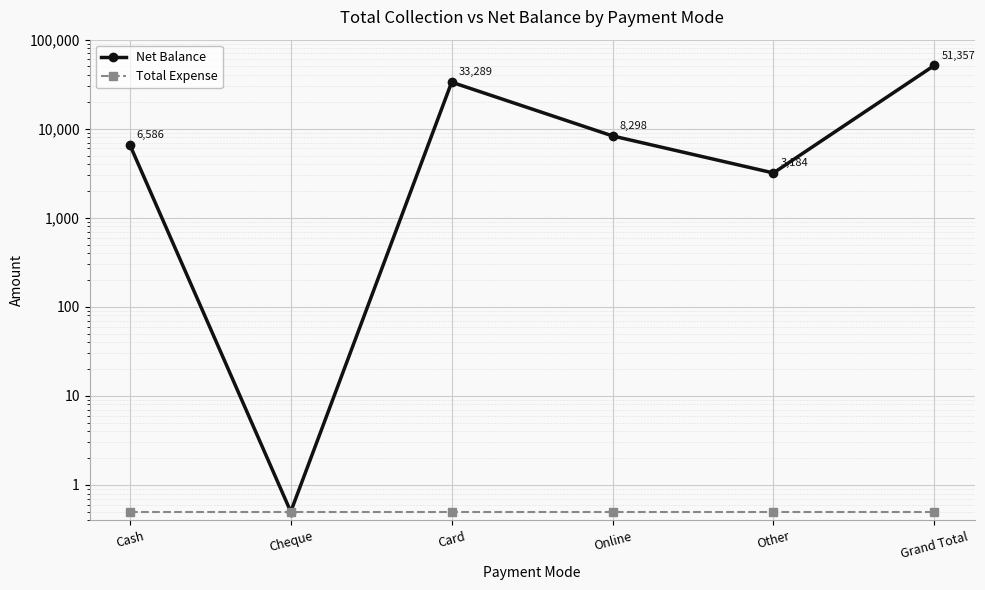

Reading right to left, transcribe all the data shown in this chart.

Net Balance: Grand Total=51357.0	Other=3184.0	Online=8298.0	Card=33289.0	Cheque=0.5	Cash=6586.0
Total Expense: Grand Total=0.5	Other=0.5	Online=0.5	Card=0.5	Cheque=0.5	Cash=0.5